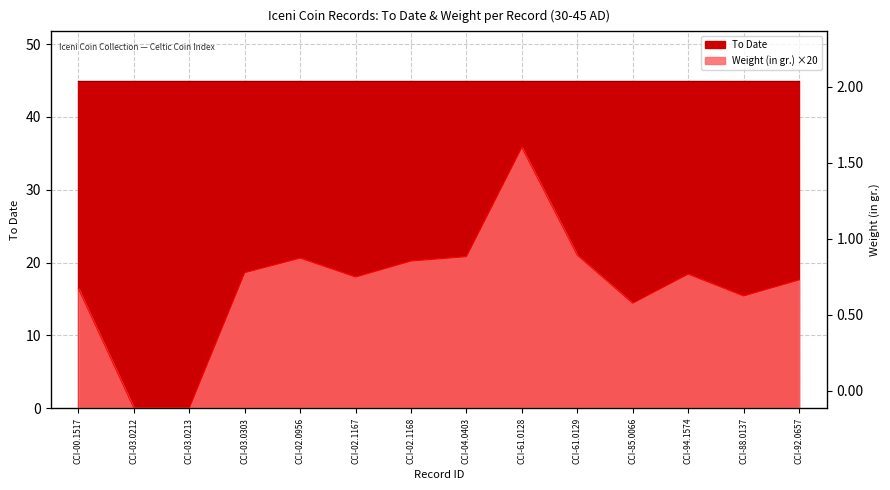

The value at CCI-03.0213 is 0.0. True or false?

True